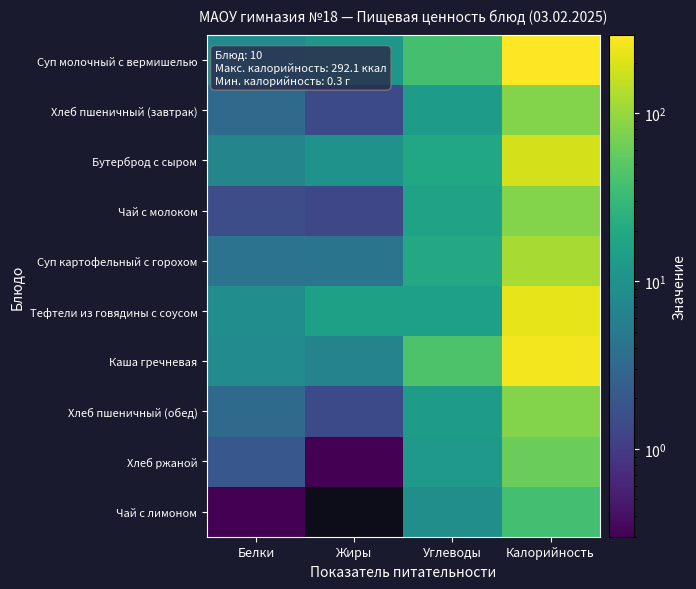

The Хлеб ржаной series shows 3.1 at Белки. True or false?

False